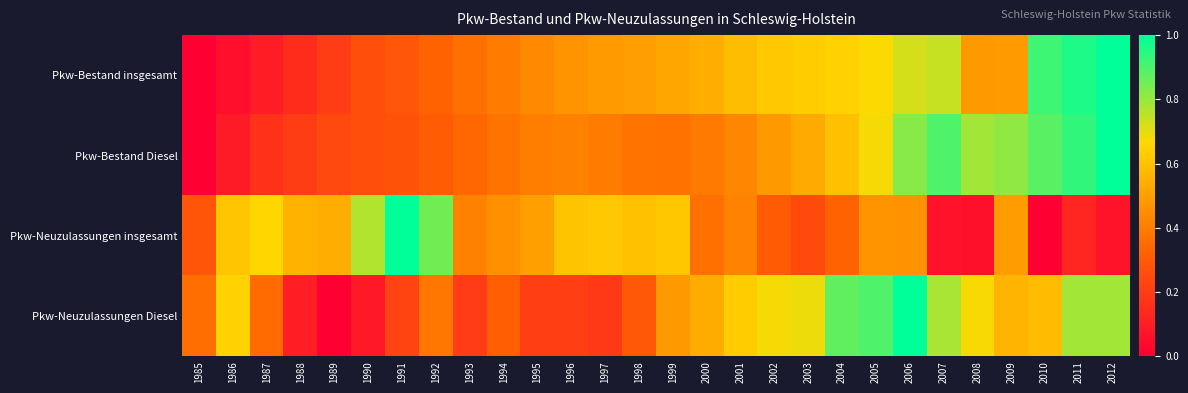

Which series has the largest range (max minus min)?

Pkw-Bestand insgesamt